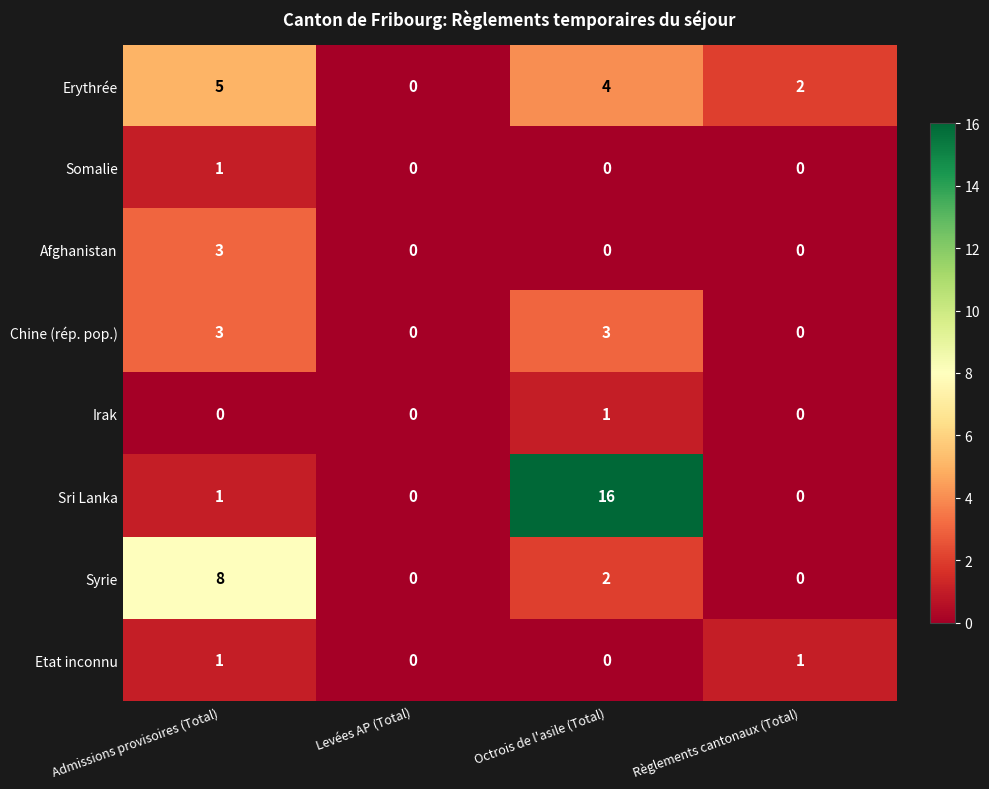

Count the number of data series in this chart.

8